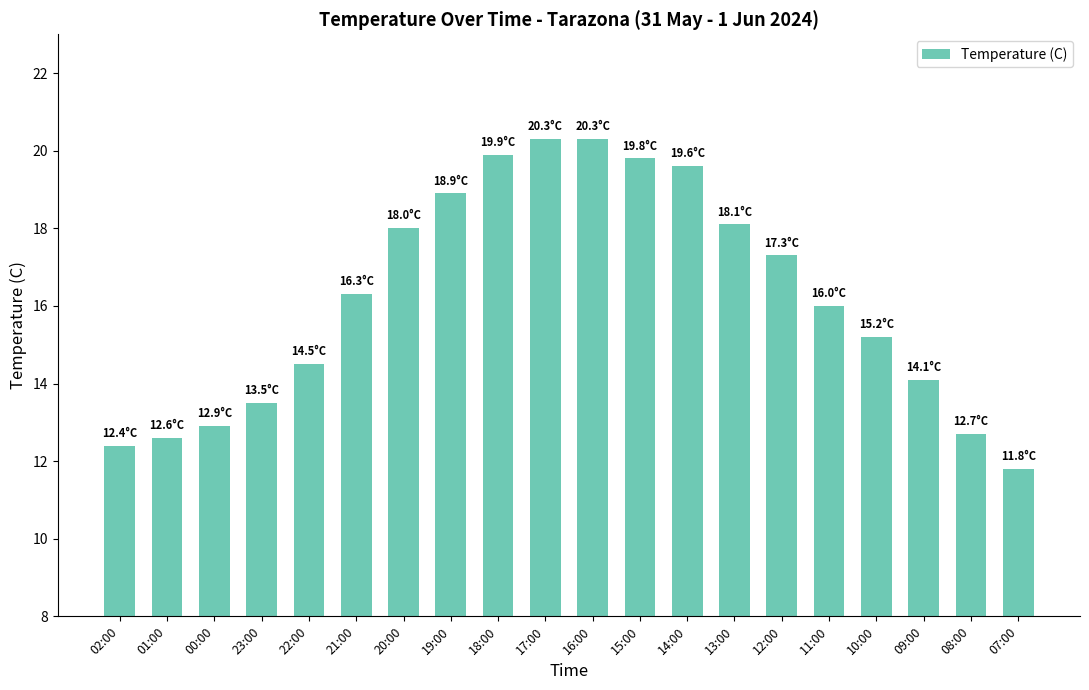

The chart shows a value of 20.9 at 01:00. True or false?

False